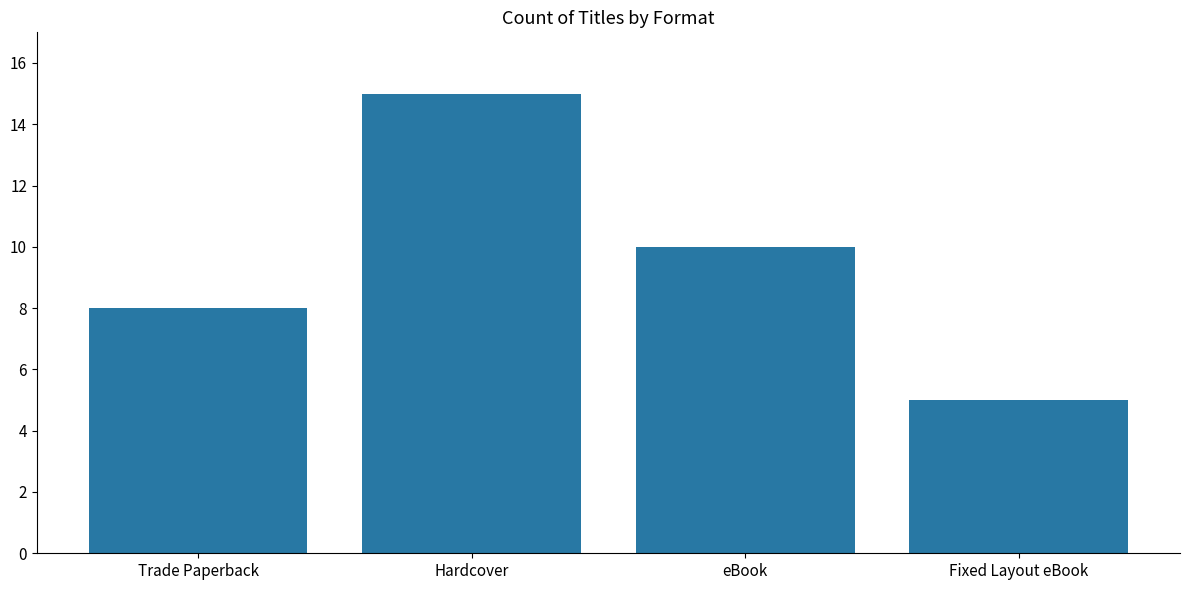

How many series are shown in this chart?

1